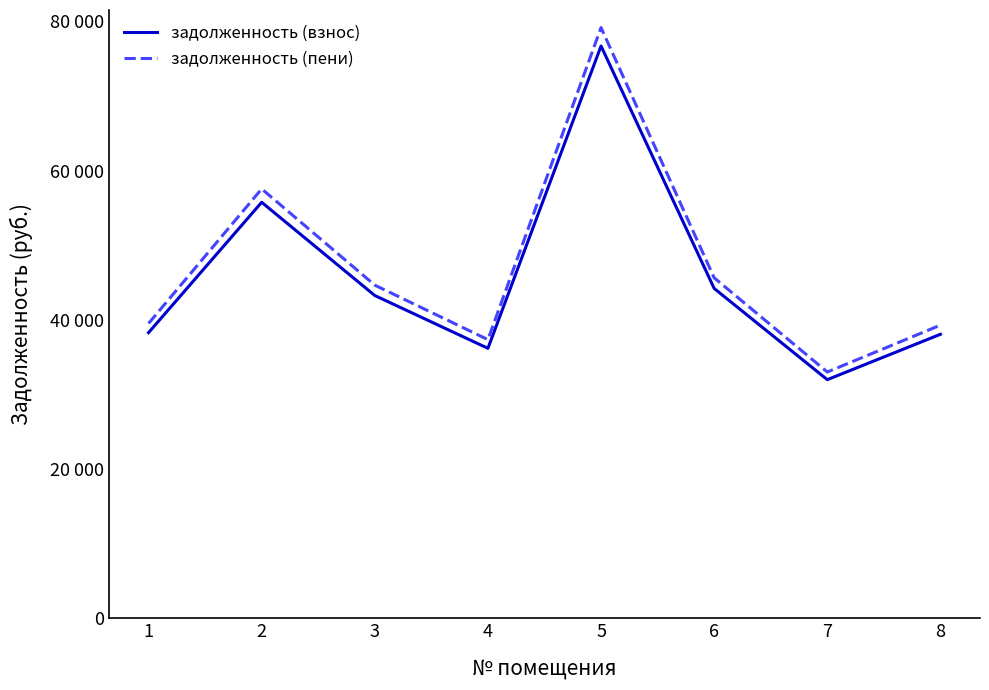

Which series has the widest spread of values?

задолженность (пени)